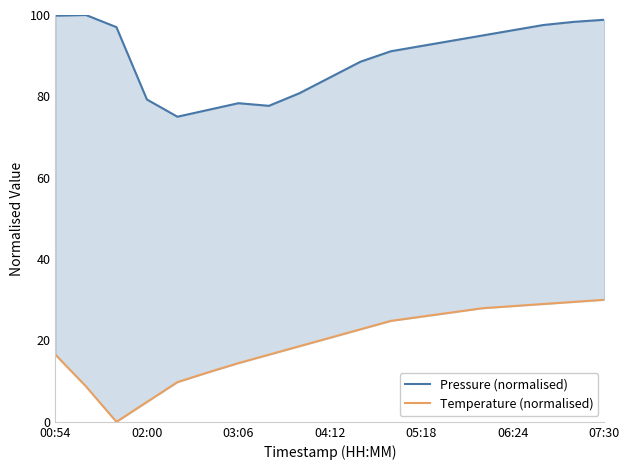

Rank the series by their average value, from highest to lowest.

Pressure (normalised), Temperature (normalised)